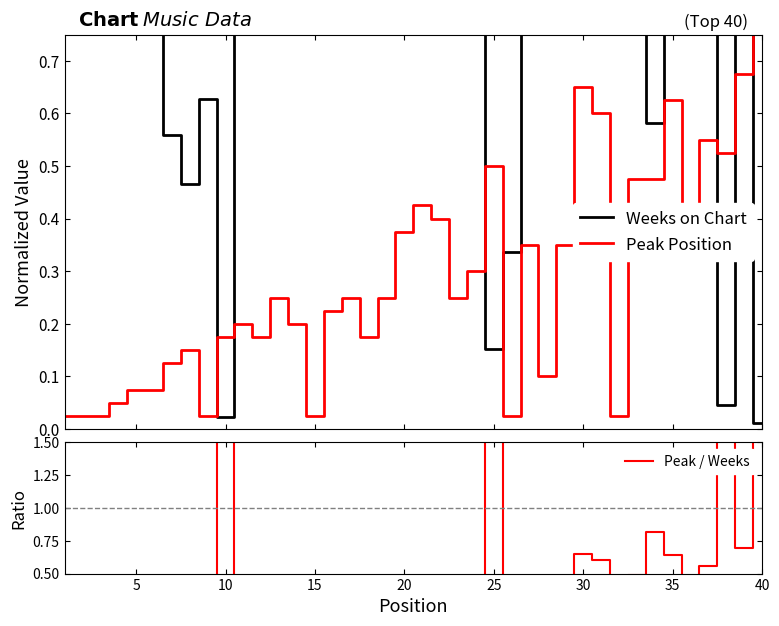

At which category is the sum across all series the highest?

40